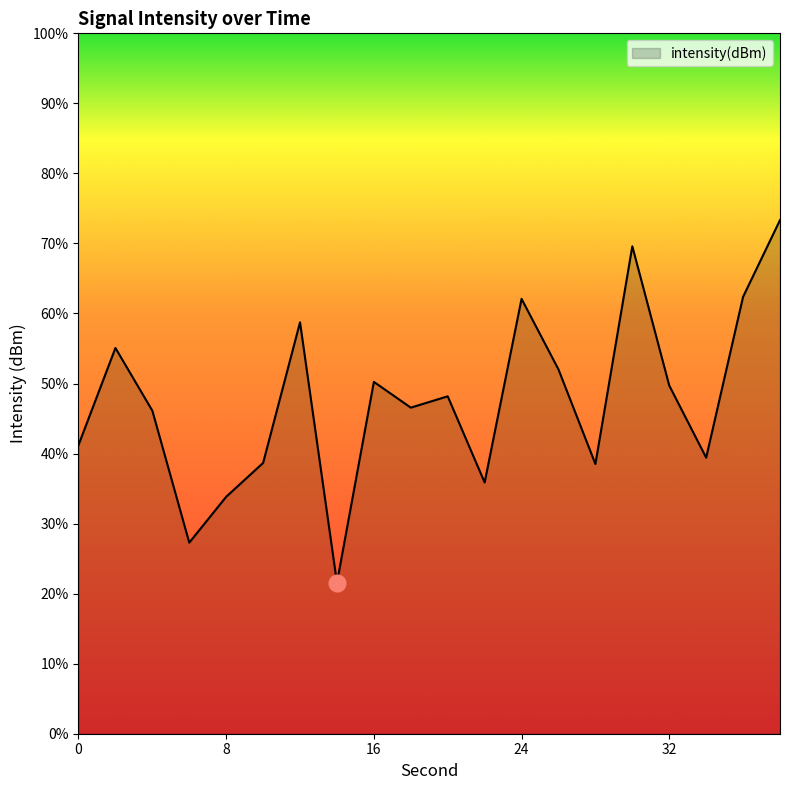

The chart shows a value of -114.8 at 26. True or false?

True